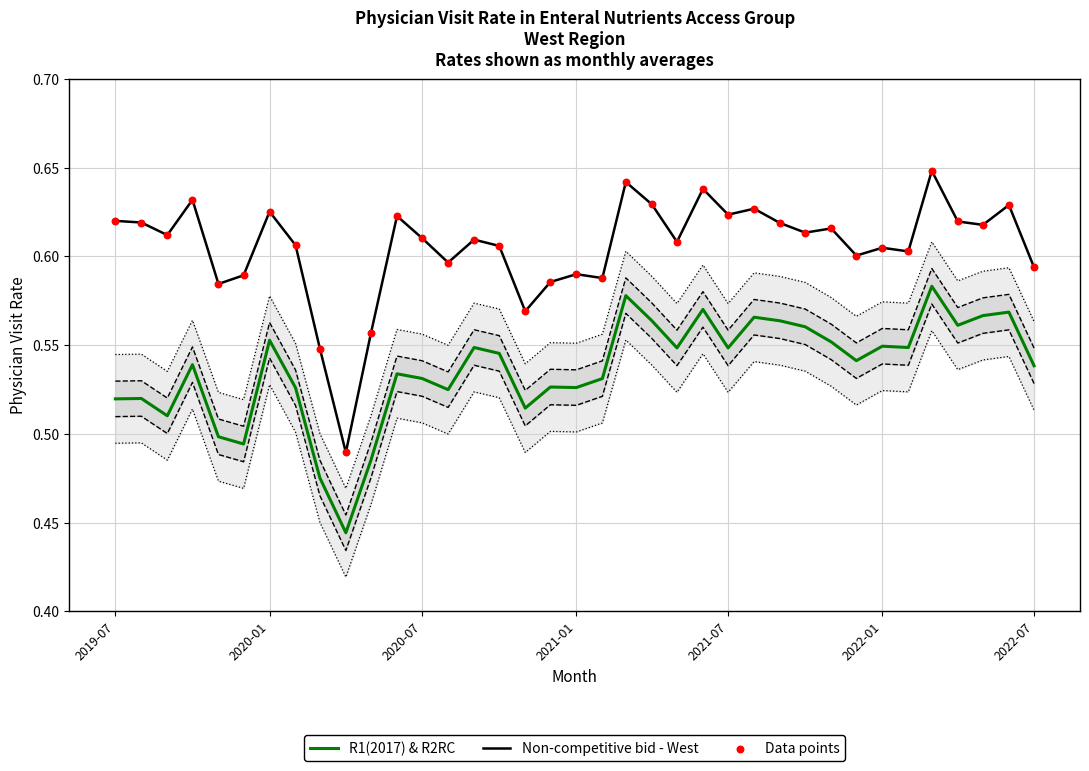

Which series has the largest Y range (max minus min)?

Non-competitive bid - West